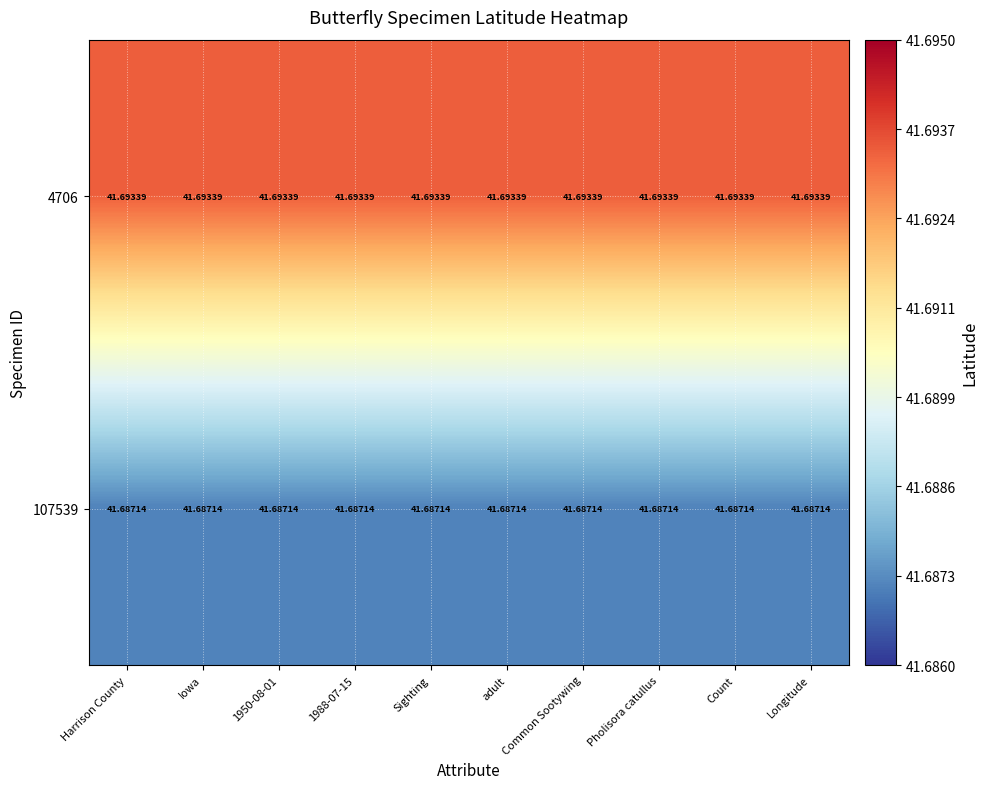

Reading right to left, transcribe all the data shown in this chart.

4706: Longitude=41.7	Count=41.7	Pholisora catullus=41.7	Common Sootywing=41.7	adult=41.7	Sighting=41.7	1988-07-15=41.7	1950-08-01=41.7	Iowa=41.7	Harrison County=41.7
107539: Longitude=41.7	Count=41.7	Pholisora catullus=41.7	Common Sootywing=41.7	adult=41.7	Sighting=41.7	1988-07-15=41.7	1950-08-01=41.7	Iowa=41.7	Harrison County=41.7